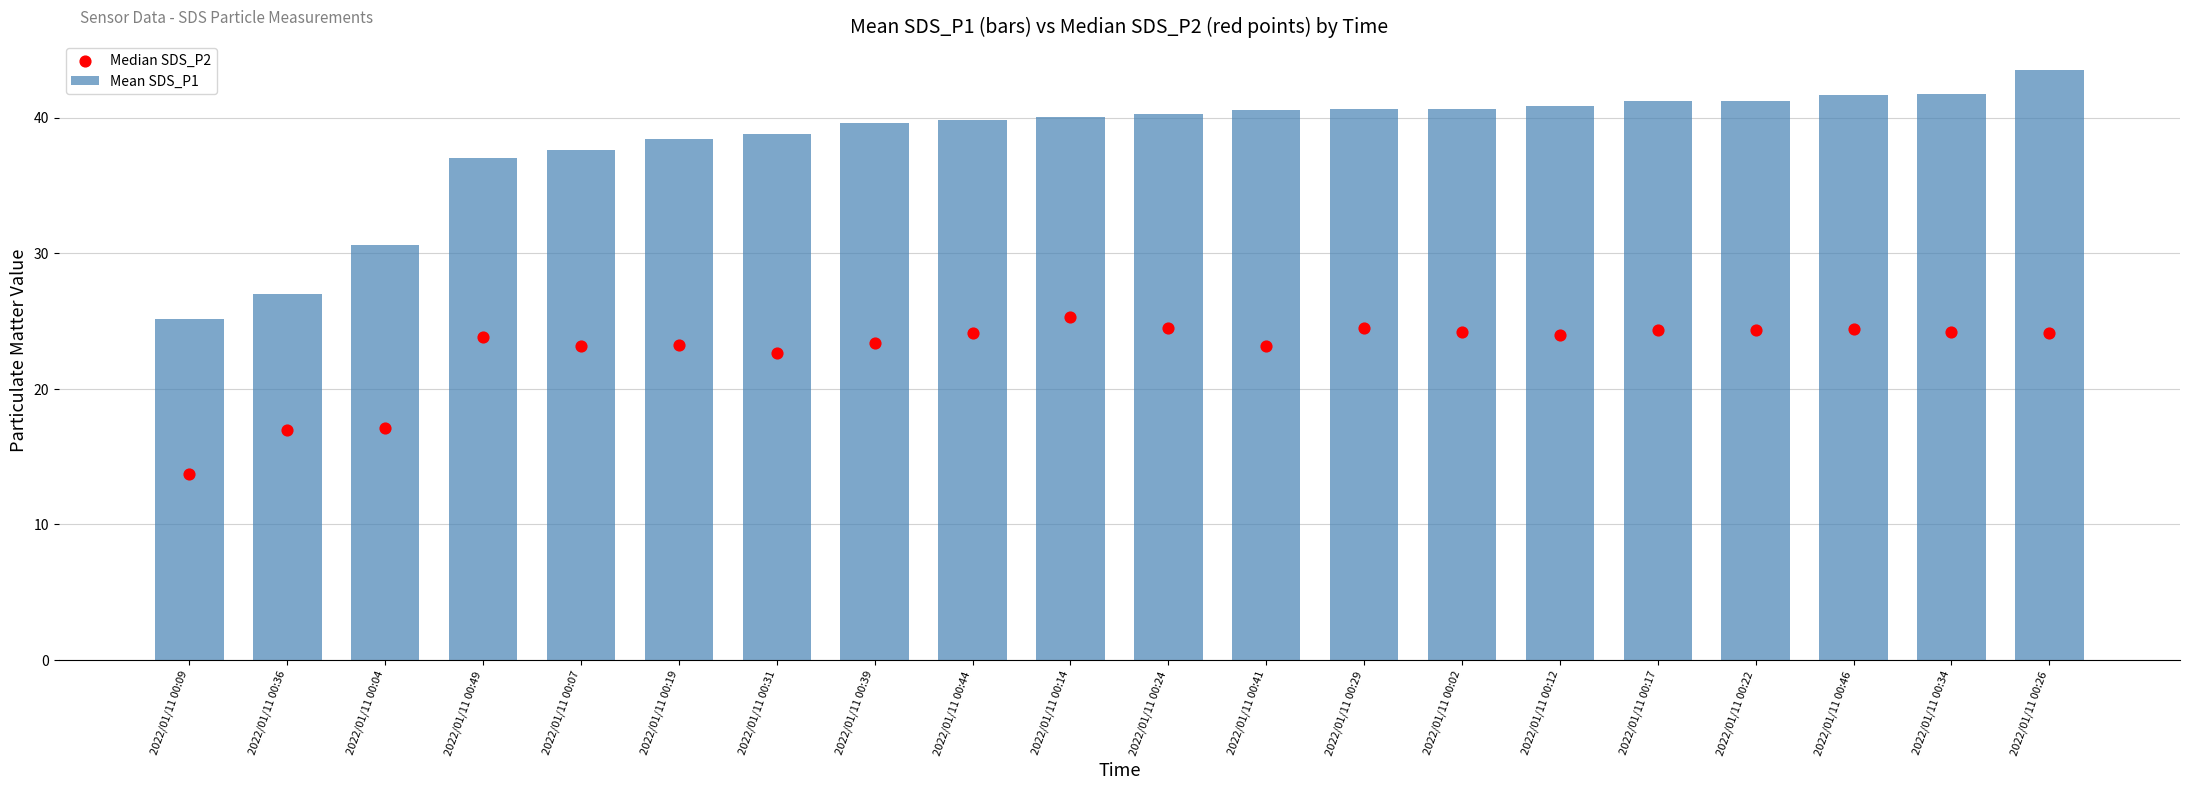

At which category is the sum across all series the highest?

2022/01/11 00:26